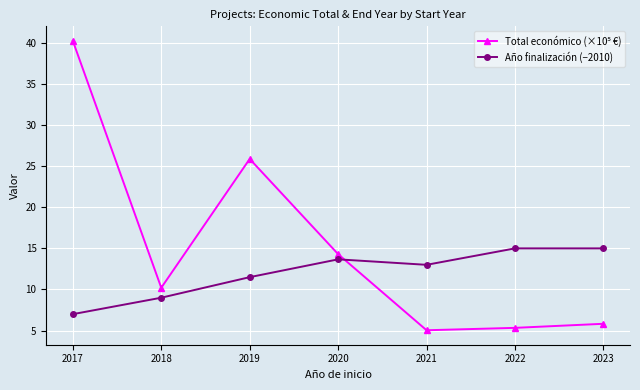

How many distinct data groups are displayed?

2